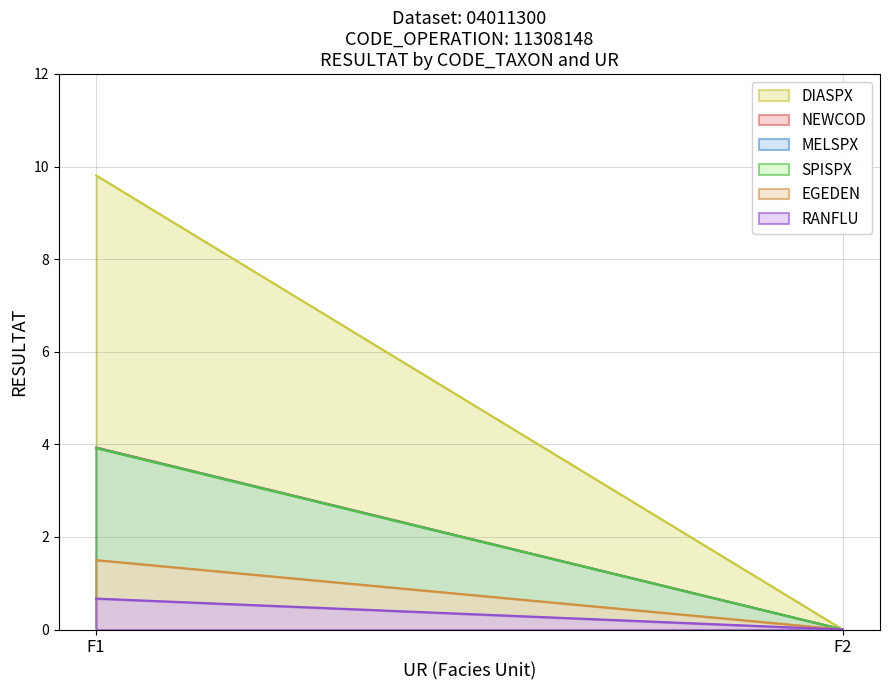

Which series has the widest spread of values?

DIASPX